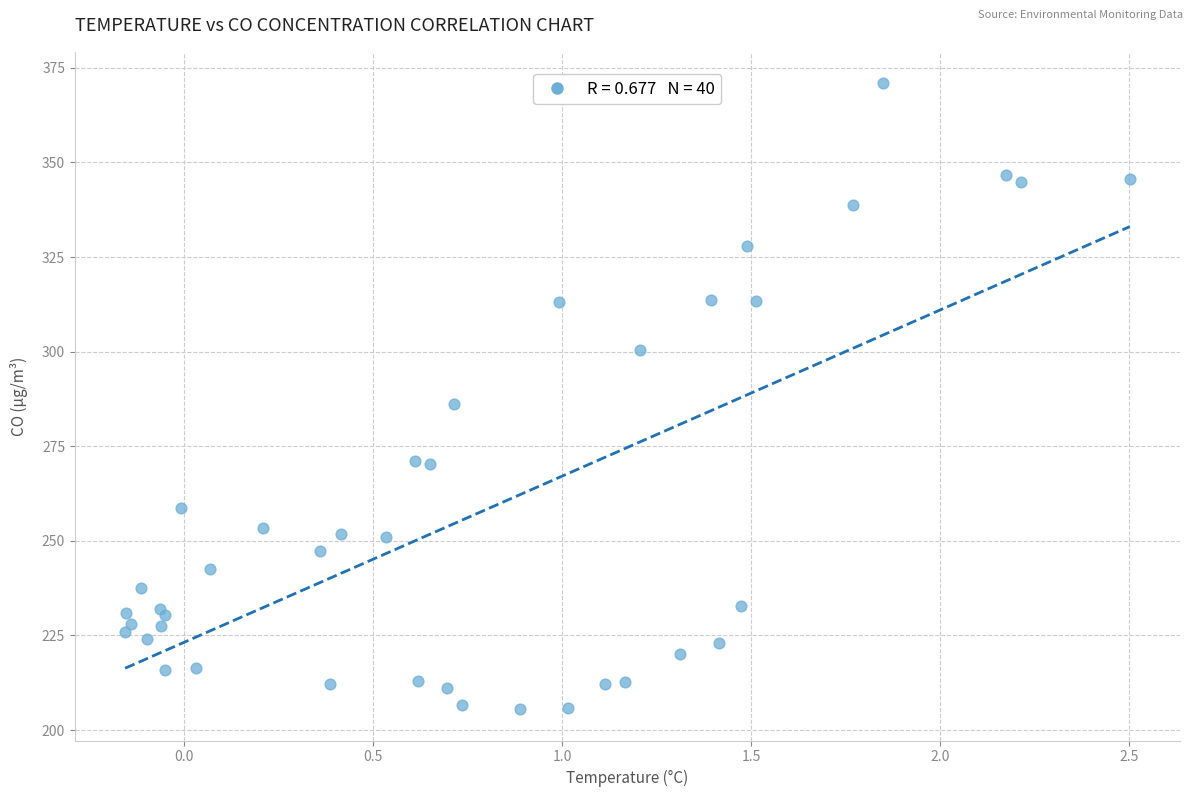

What Y value in the scatter plot is closest to 288?

286.1